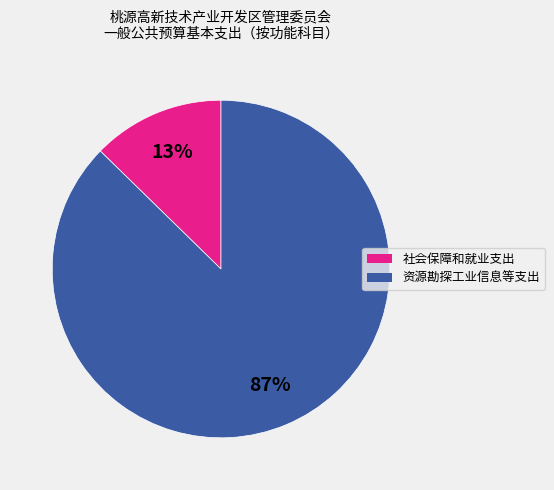

Do 资源勘探工业信息等支出 and 社会保障和就业支出 together represent more than half of the pie?

Yes